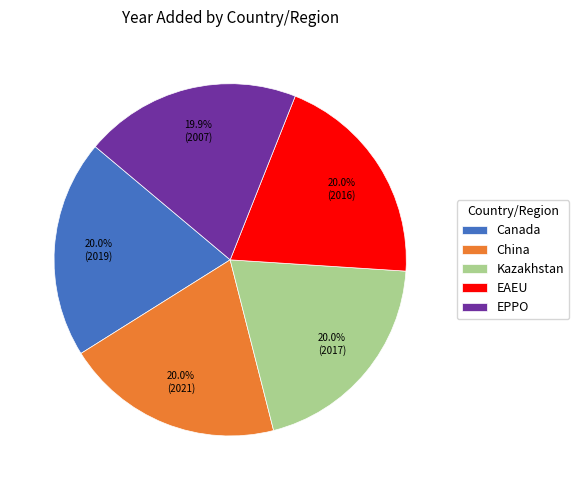

How many segments does this pie chart have?

5